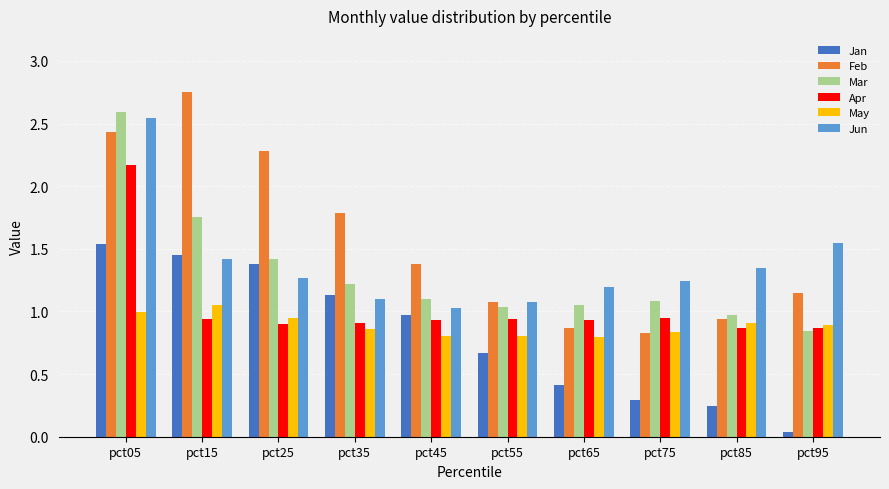

Which label corresponds to the largest value in the chart?

pct15